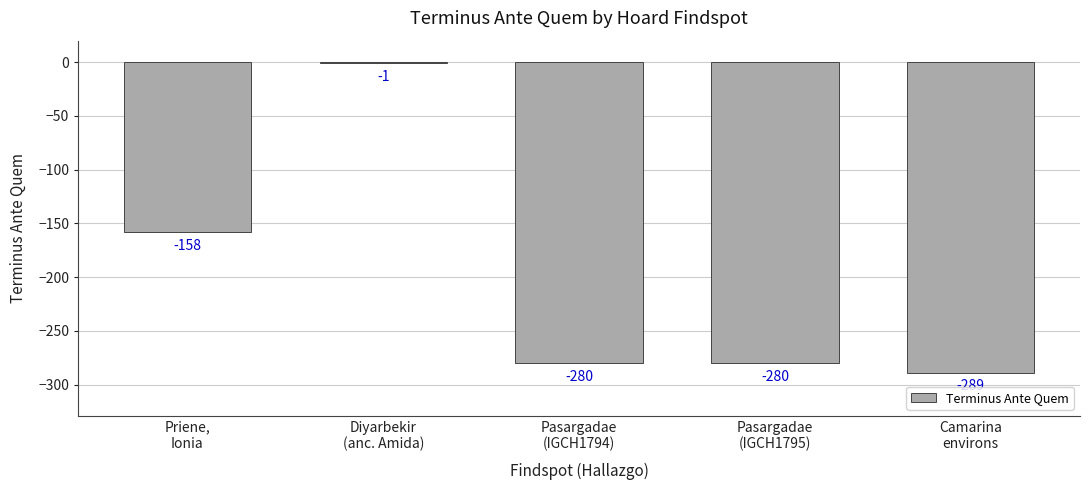

What is the sum of all values?

-1008